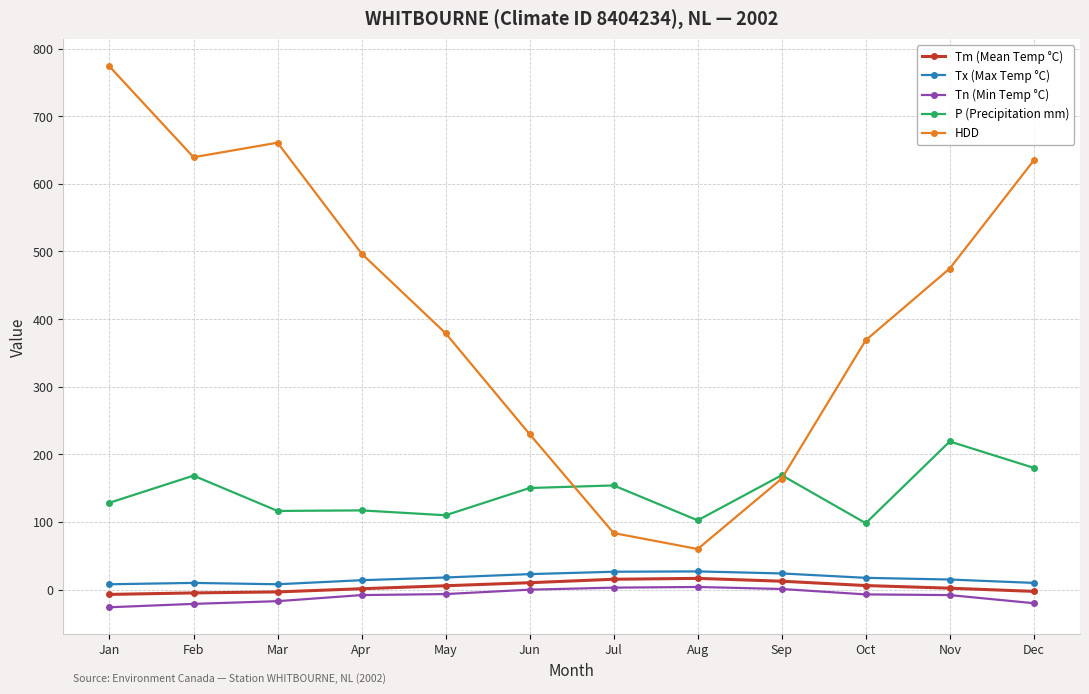

Does the chart display data point markers on the line(s)?

Yes